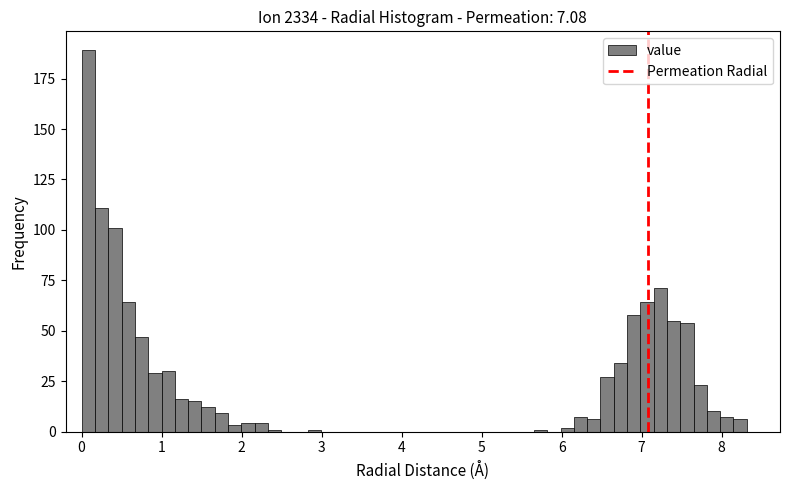

Around what value on the x-axis is the tallest bar? Give the approximate position of its centre, as read against the axis.

0.1